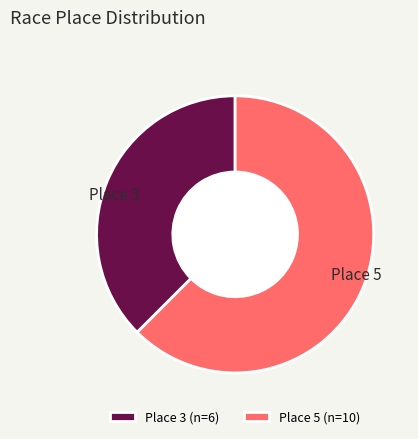

What is the ratio of the value at Place 5 to the value at Place 3?

1.7